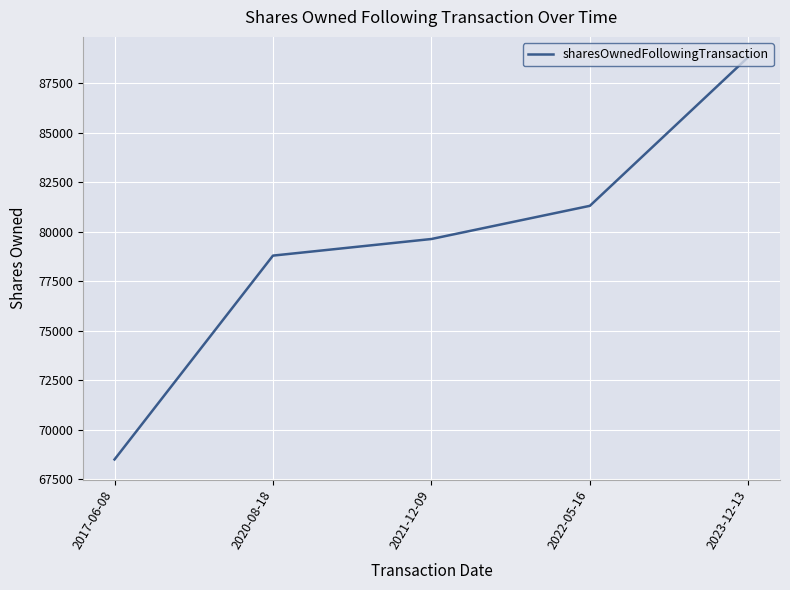

What position from the left is 2021-12-09?

3